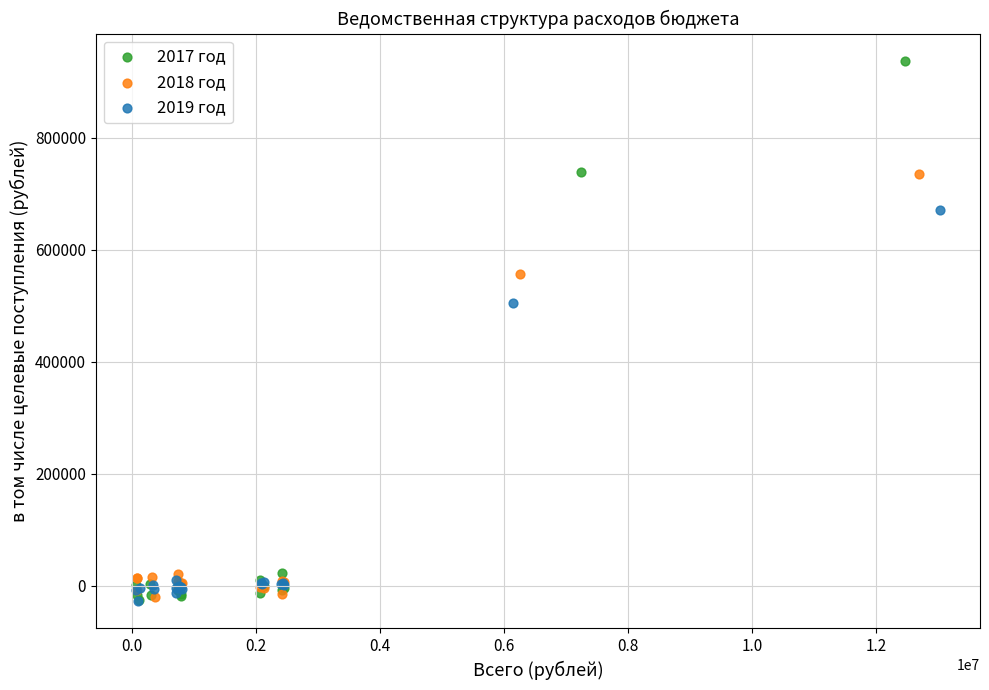

Which series has the widest spread of Y values?

2017 год